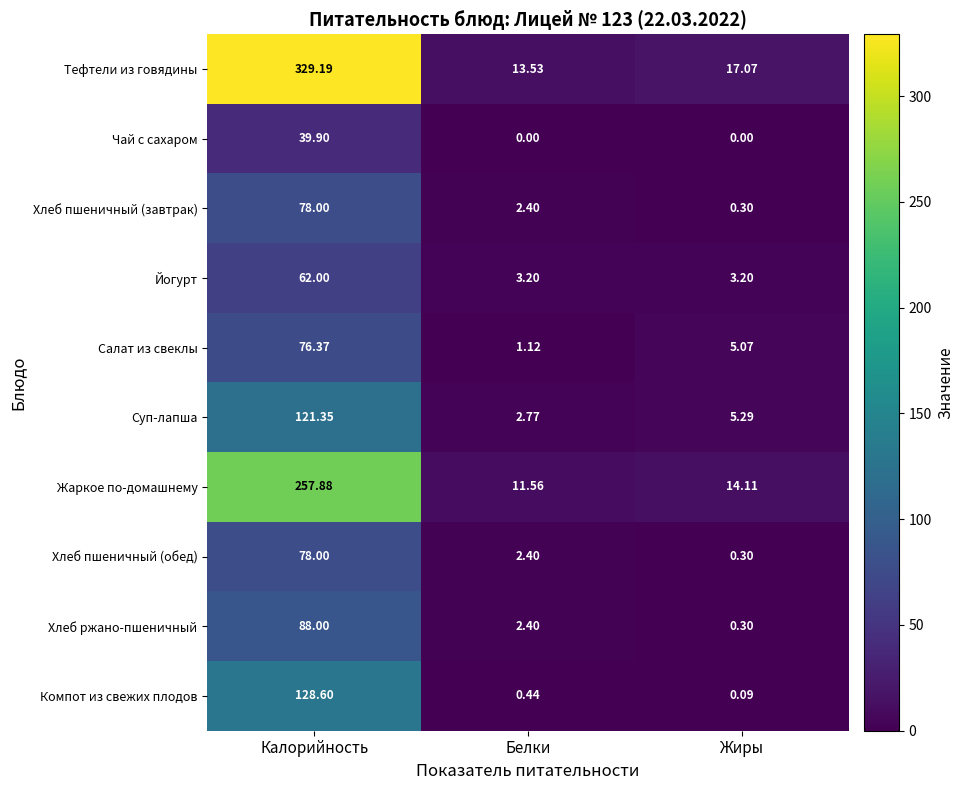

Which label corresponds to the largest value in the chart?

Калорийность